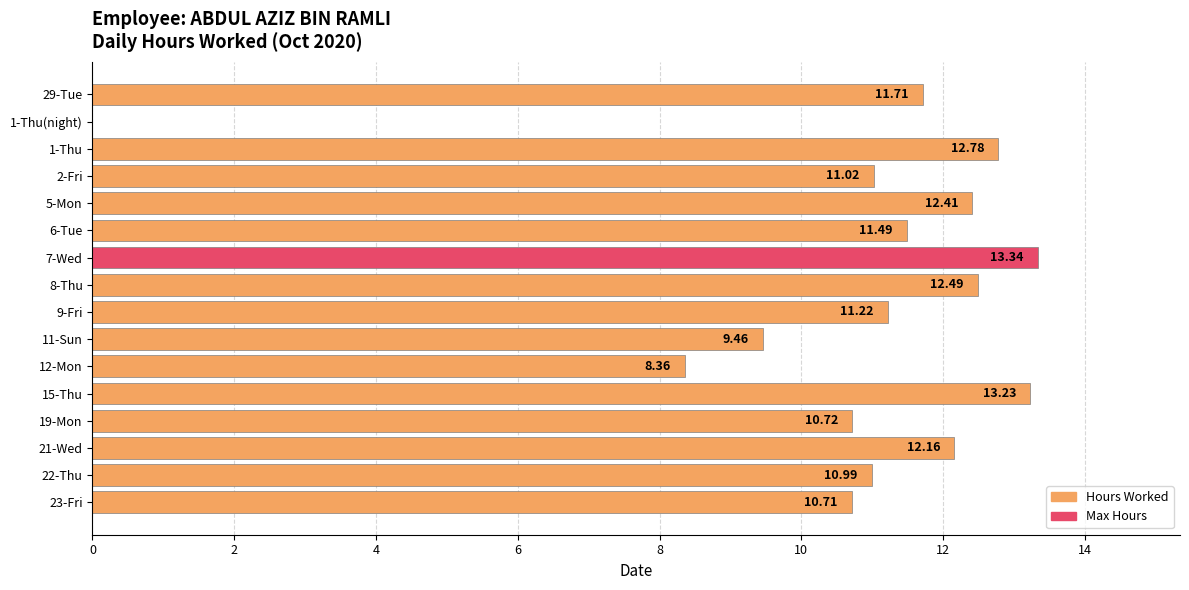

What is the sum of the values at 2-Fri and 12-Mon?

19.4